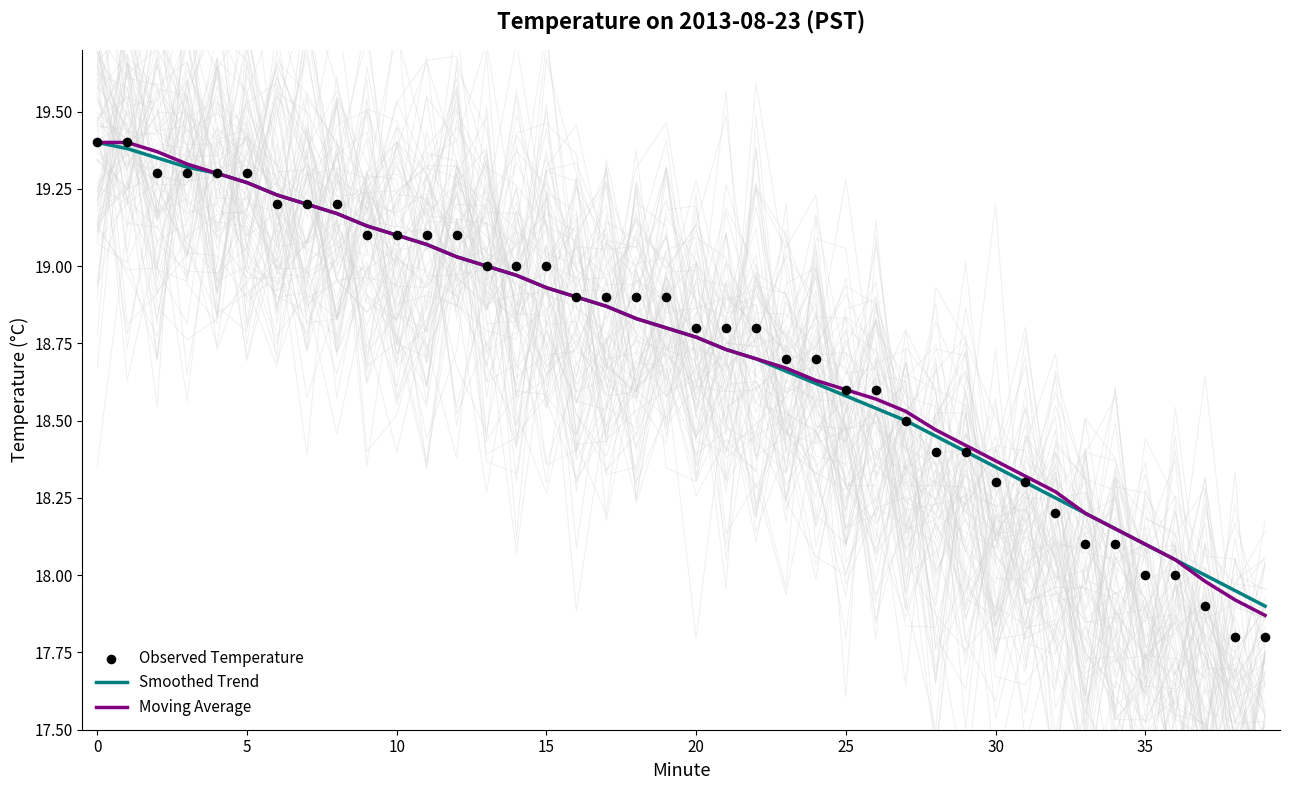

At how many categories does at least one series exceed 18?

37